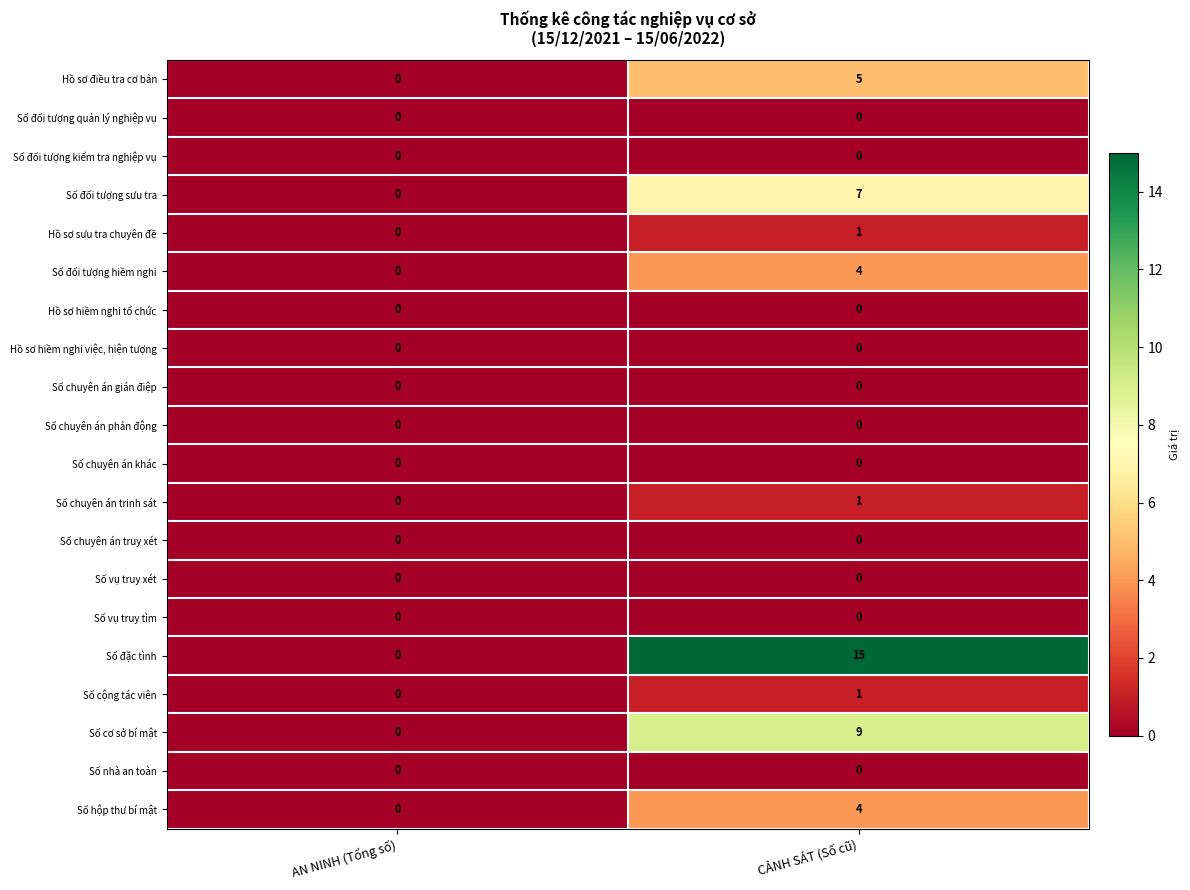

Which series has the largest range (max minus min)?

Số đặc tình